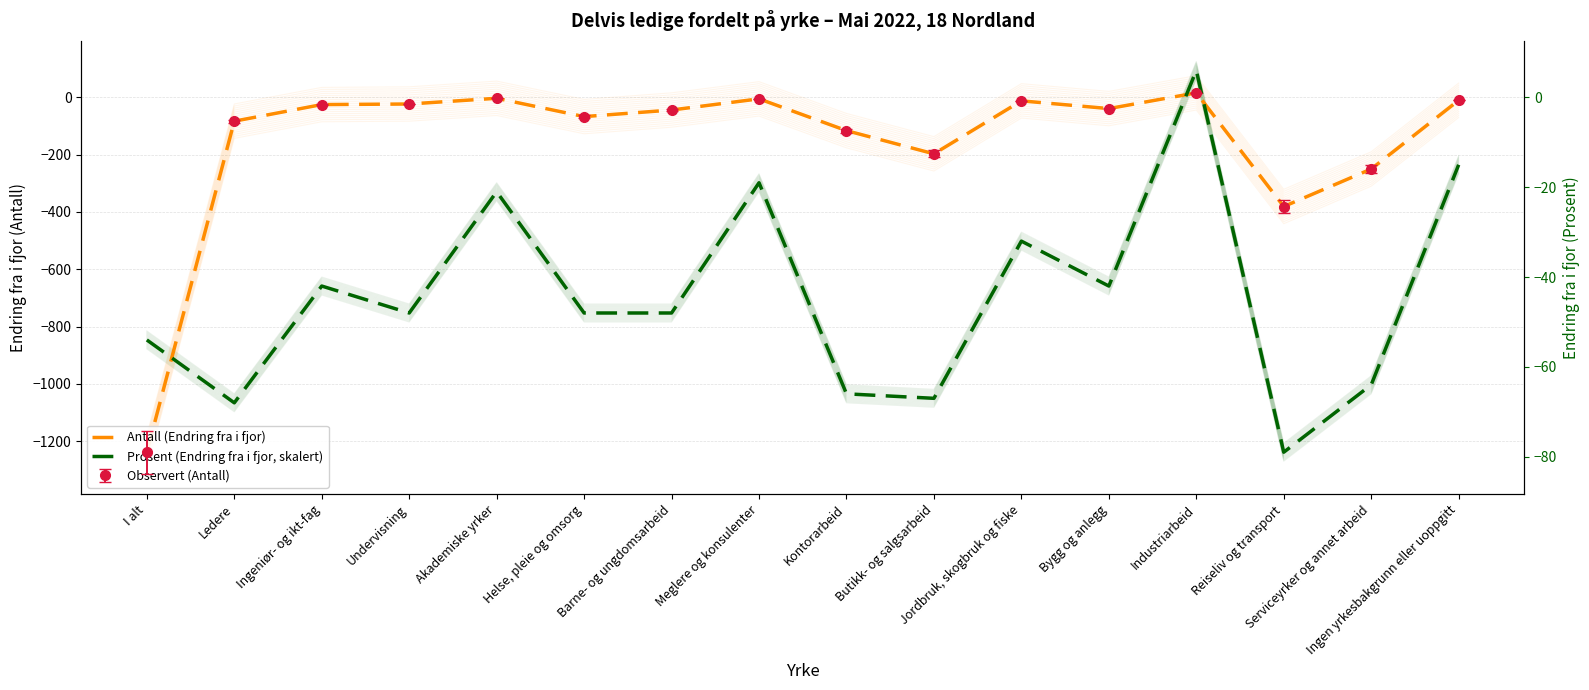

What is the difference between the second highest and second lowest values in the Prosent (Endring fra i fjor, skalert) series?

831.2